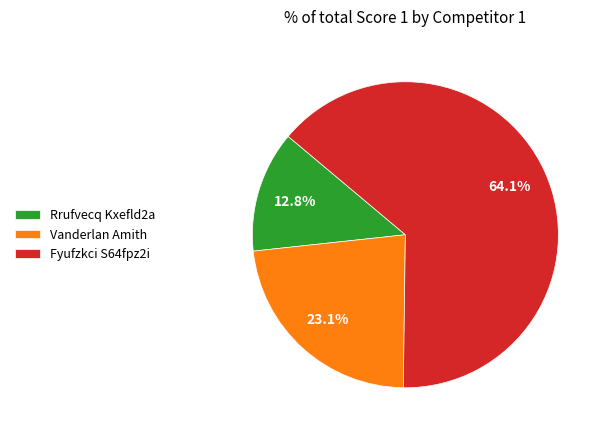

To the nearest percent, what portion does Vanderlan Amith represent?

23%